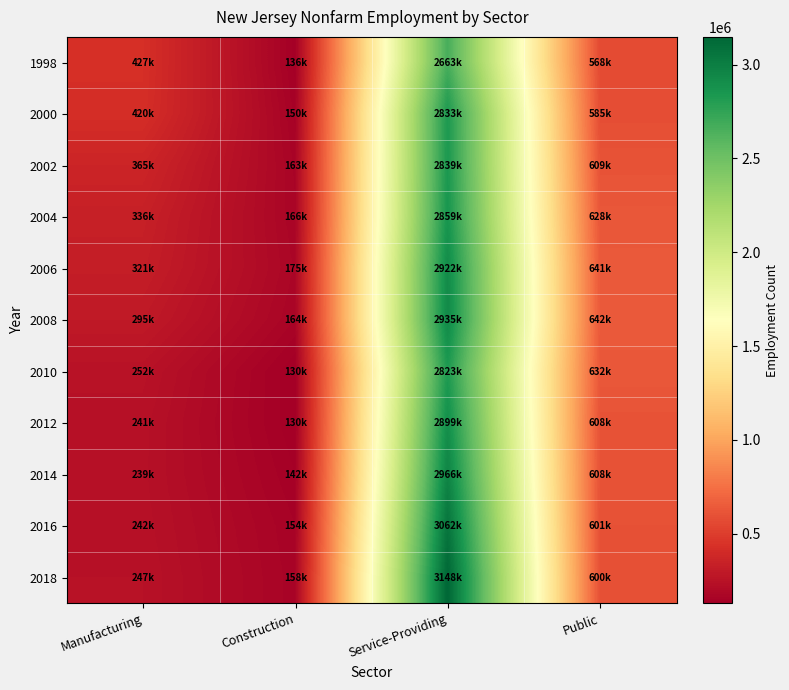

At how many categories does at least one series exceed 2950990?

1